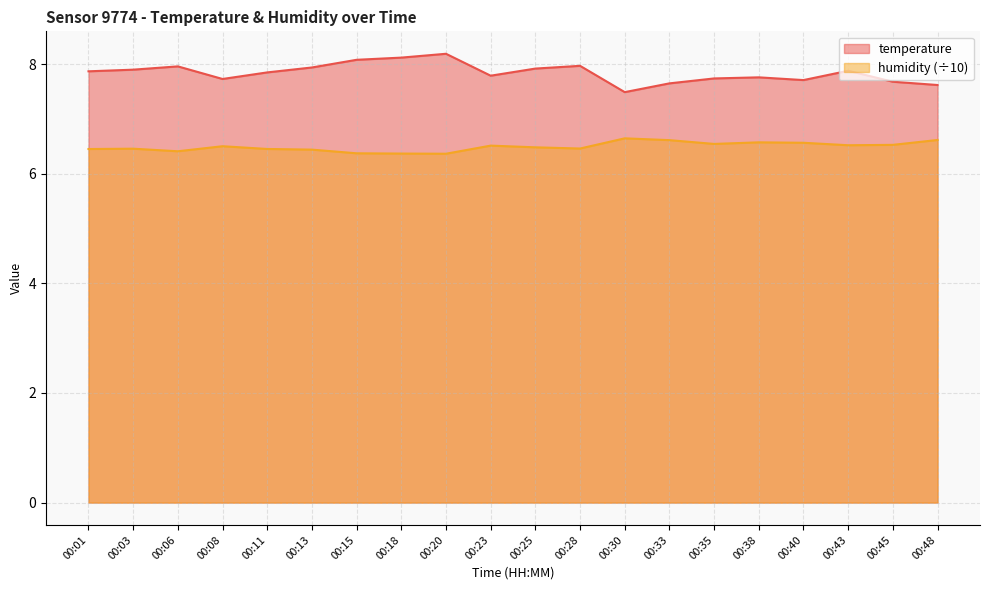

What is the difference between the second highest and minimum values in the humidity series?

0.3